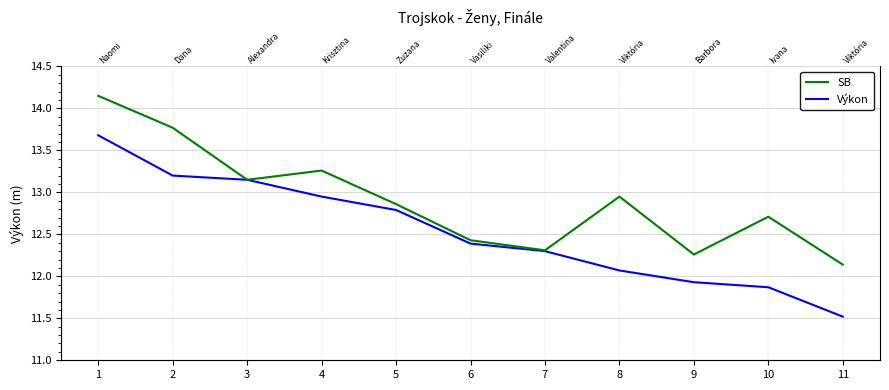

What is the total value across all series at 11?

23.7